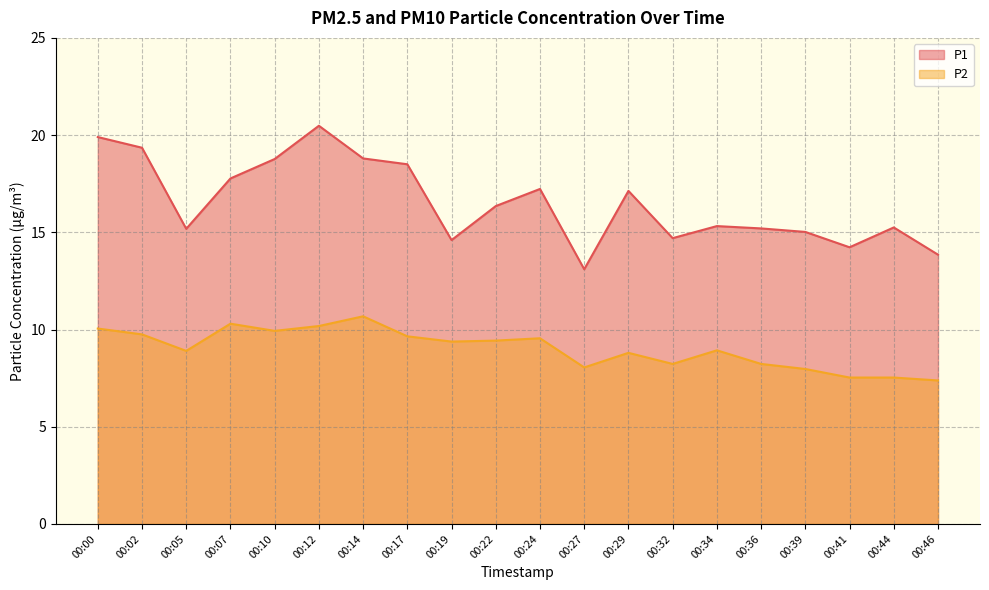

What is the difference between the P1 values at 00:19 and 00:34?

0.7